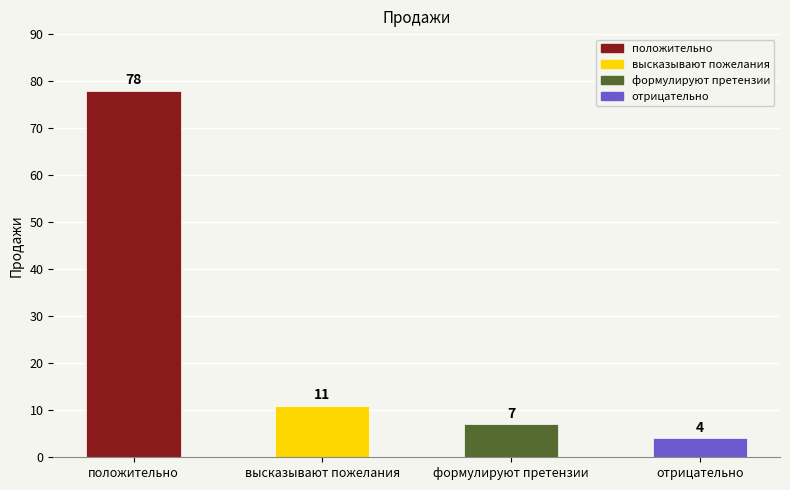

Rank the categories by value from lowest to highest.

отрицательно, формулируют претензии, высказывают пожелания, положительно